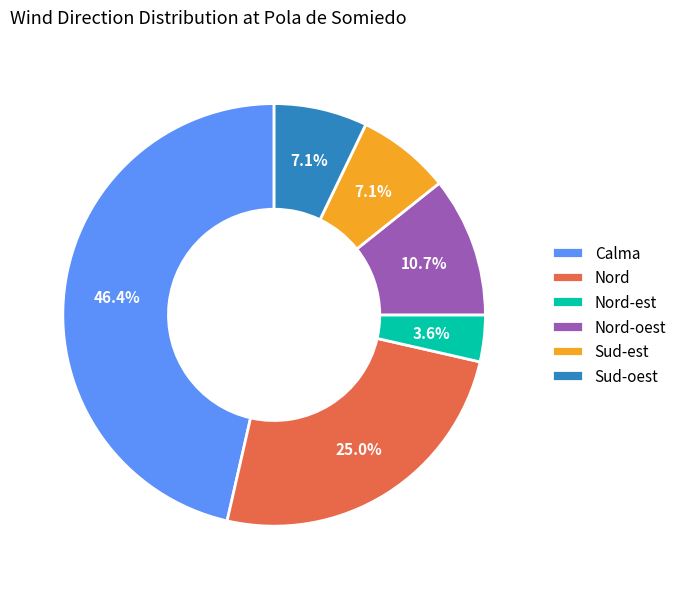

What is the ratio of the value at Sud-oest to the value at Nord?

0.3